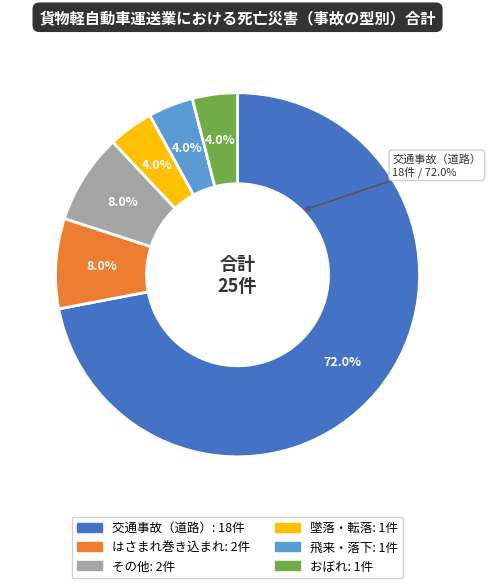

Is it true that その他 is 15% of the pie?

False